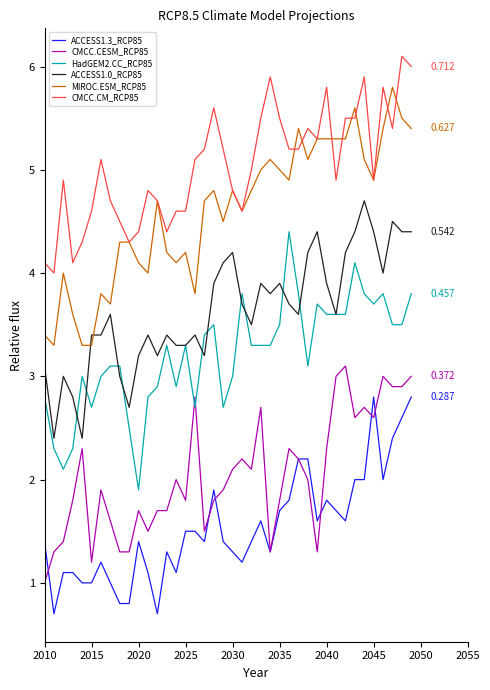

True or false: HadGEM2.CC_RCP85 has more than 2 interior local peaks.

True